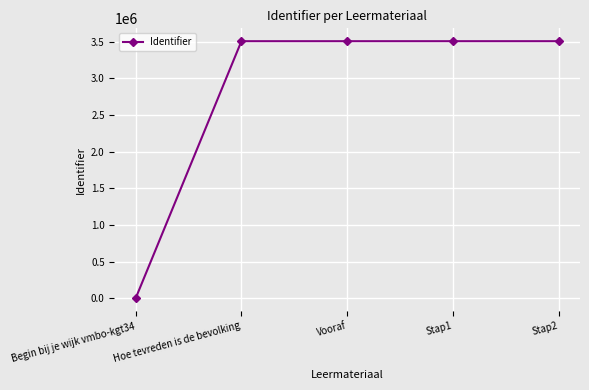

What is the maximum value shown in the chart?

3506980